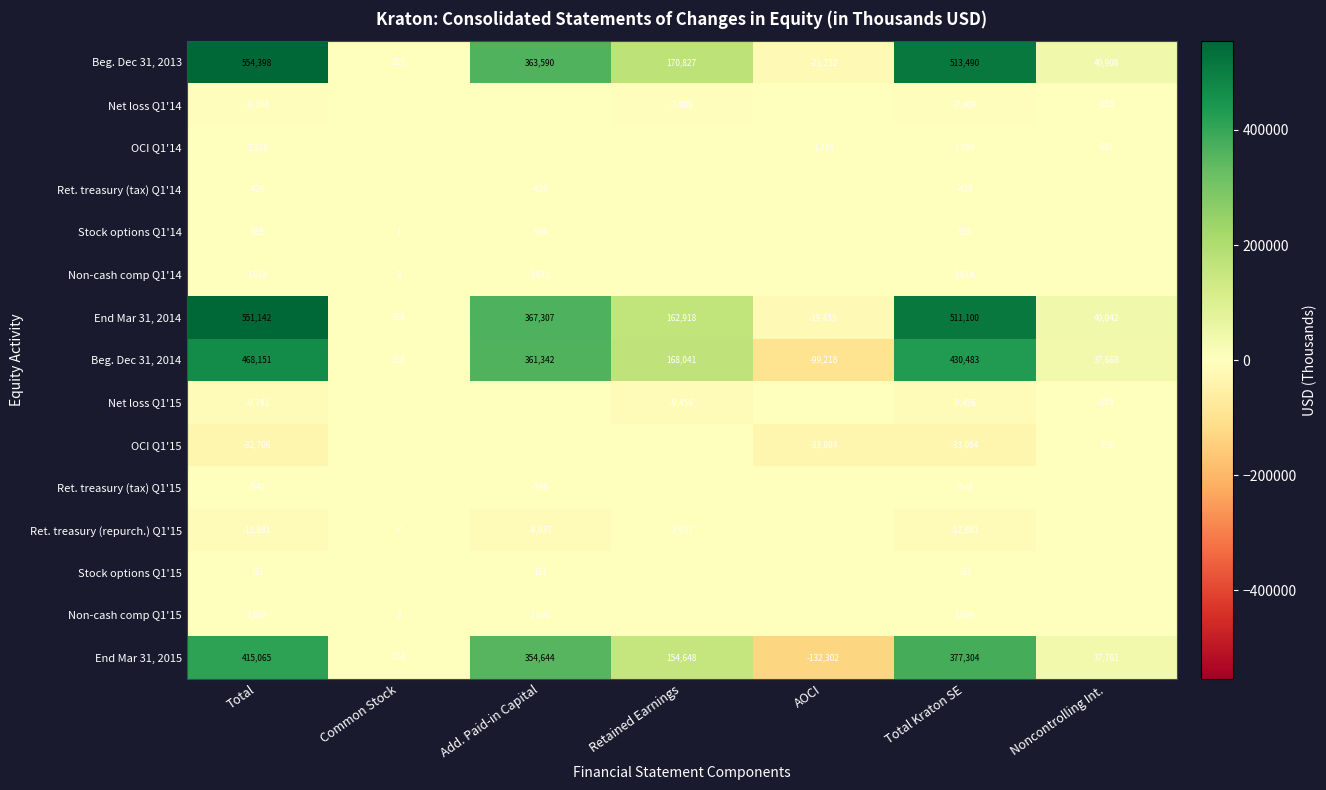

What is the difference between the maximum and second lowest values in the Beg. Dec 31, 2014 series?

467833